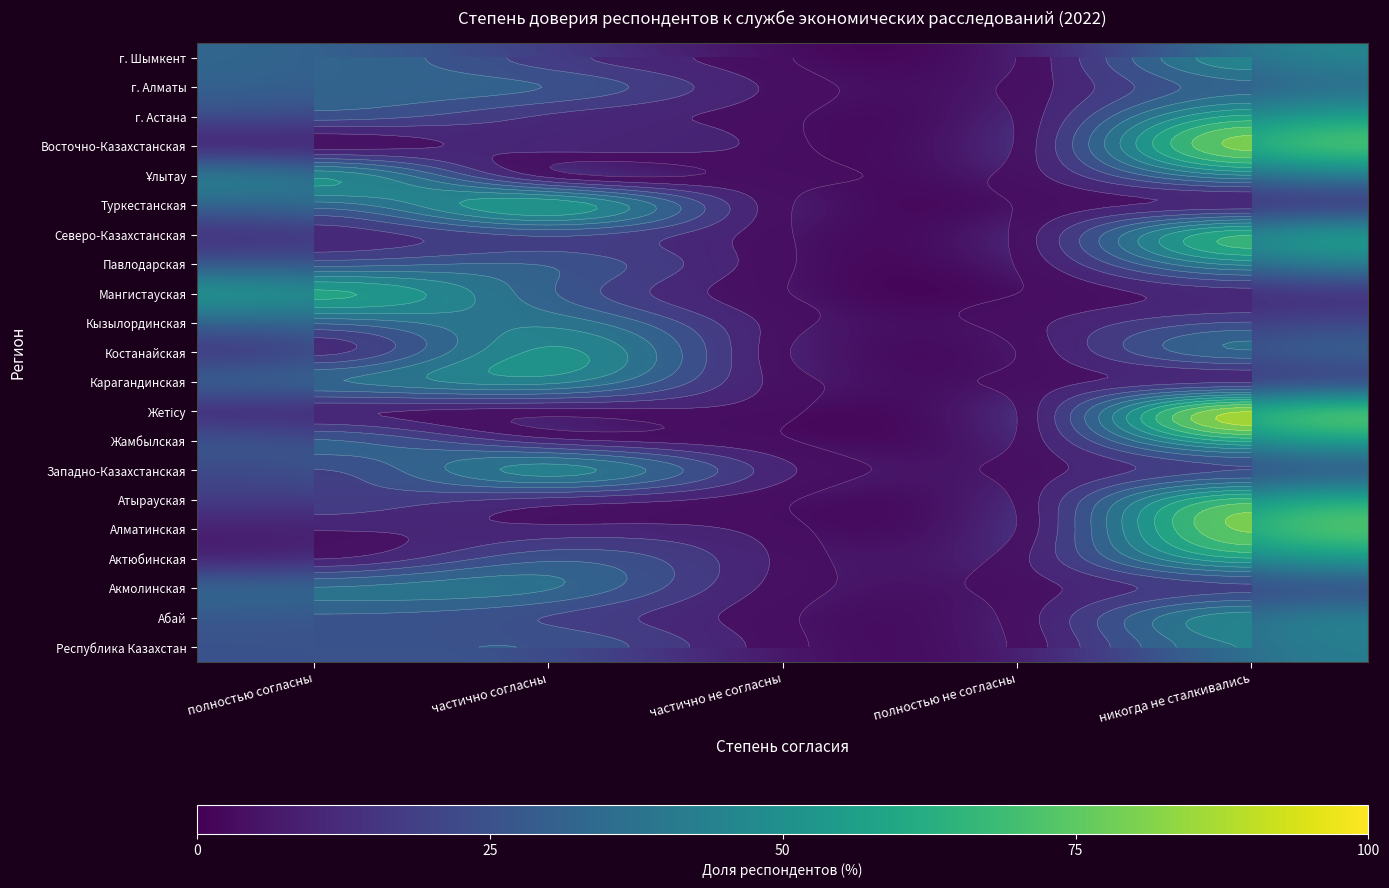

Between полностью согласны and частично согласны, which is larger?

частично согласны